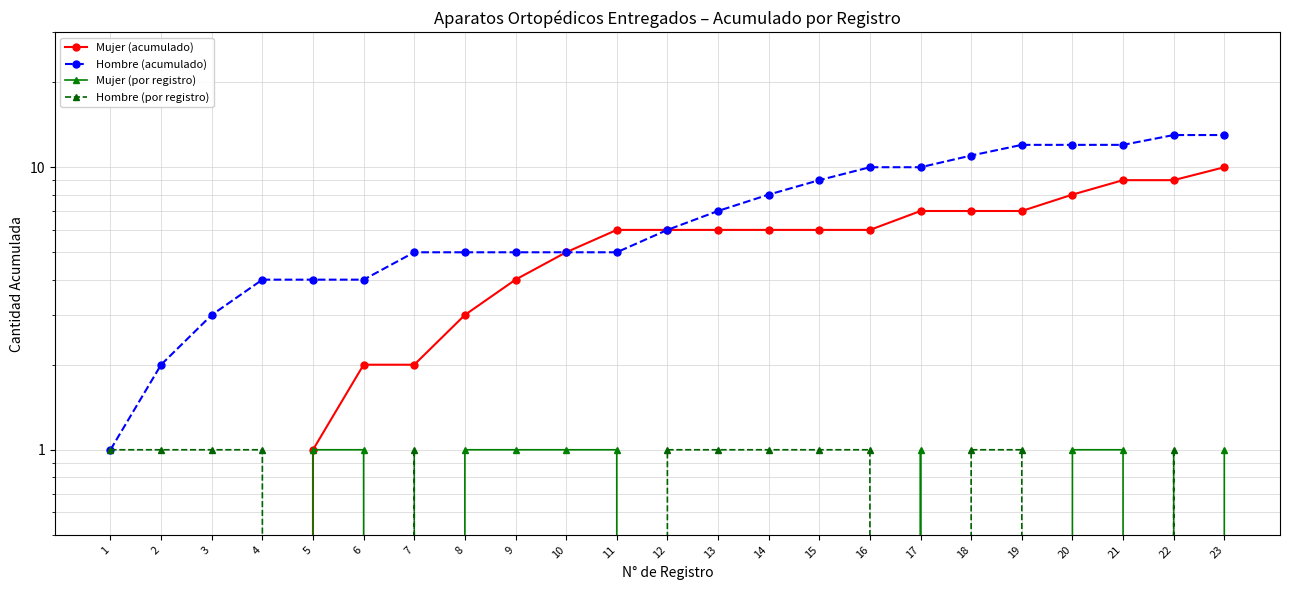

How many data points does each series have?

23